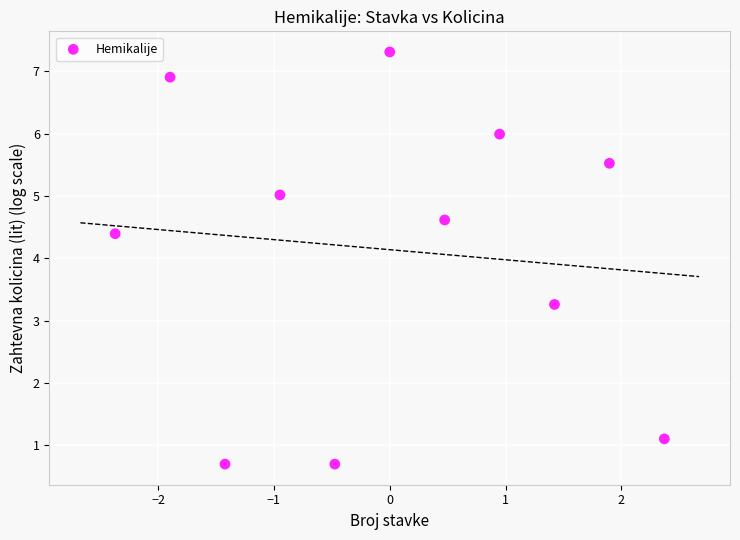

What Y value in the scatter plot is closest to 4?

4.4